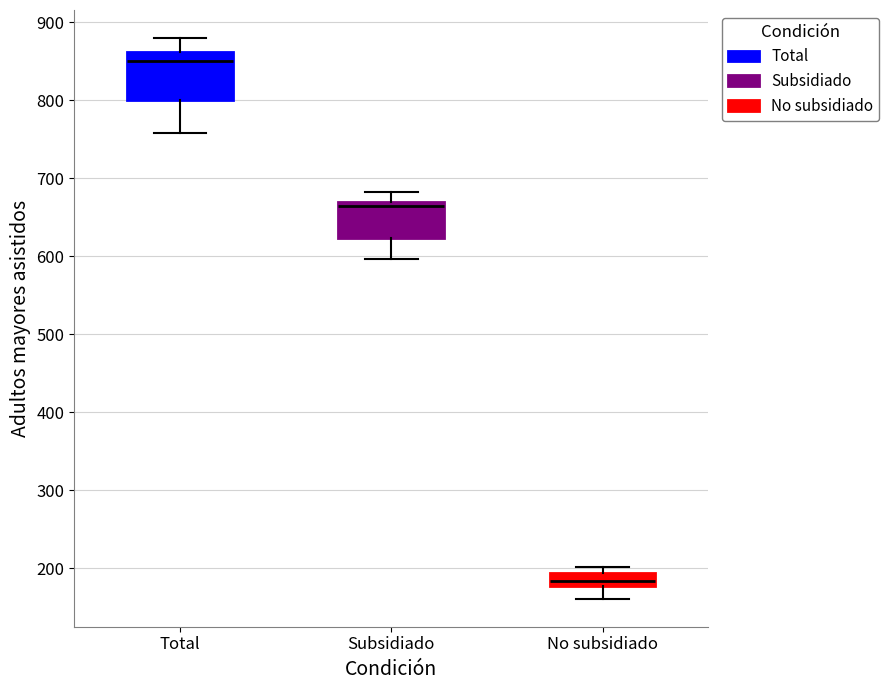

Reading left to right, transcribe this box plot: for each box, give where its median line is, the range the box spans, and where its two whiskers end, as read against the y-axis. The values are not printed on the chart, so give them approximately, as read against the axis.

Total: median 850, box 800 to 860, whiskers 760 to 880
Subsidiado: median 660, box 620 to 670, whiskers 600 to 680
No subsidiado: median 180 (inside the box), box 180 to 190, whiskers 160 to 200